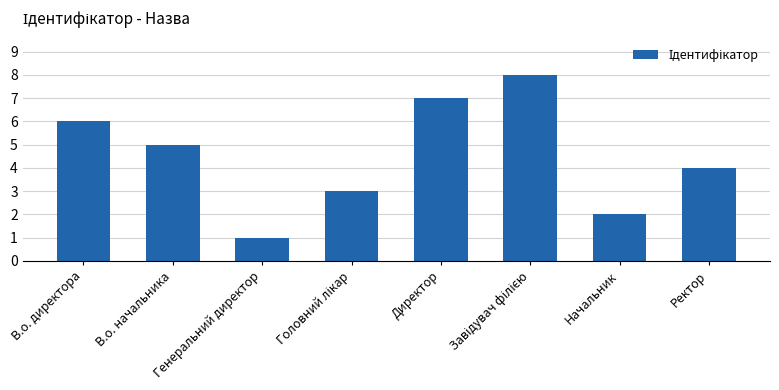

What is the ratio of the value at Ректор to the value at Генеральний директор?

4.0